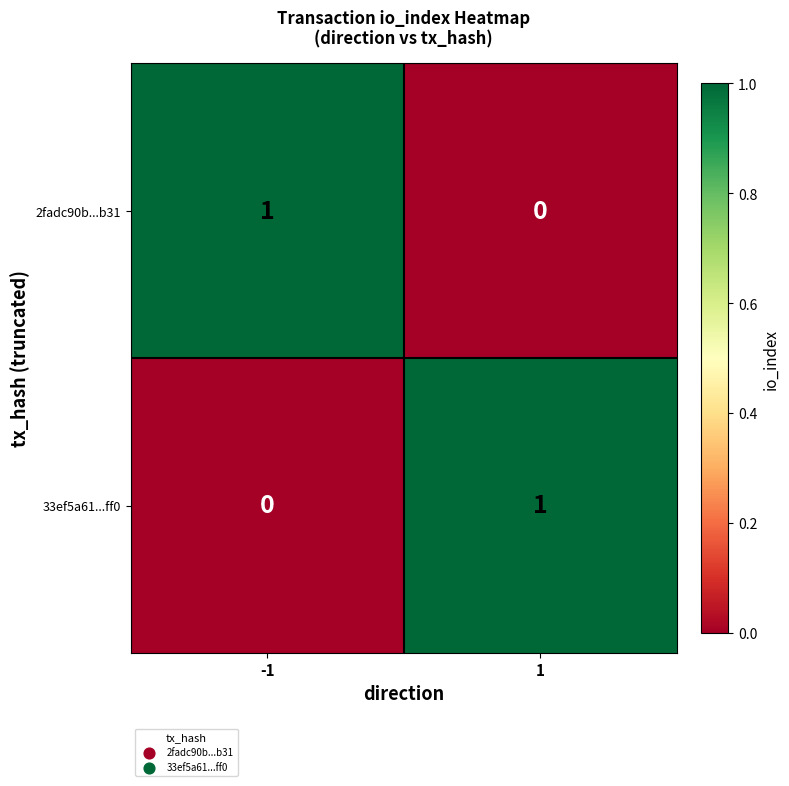

At 1, list the series in order from smallest to largest.

2fadc90b...b31, 33ef5a61...ff0